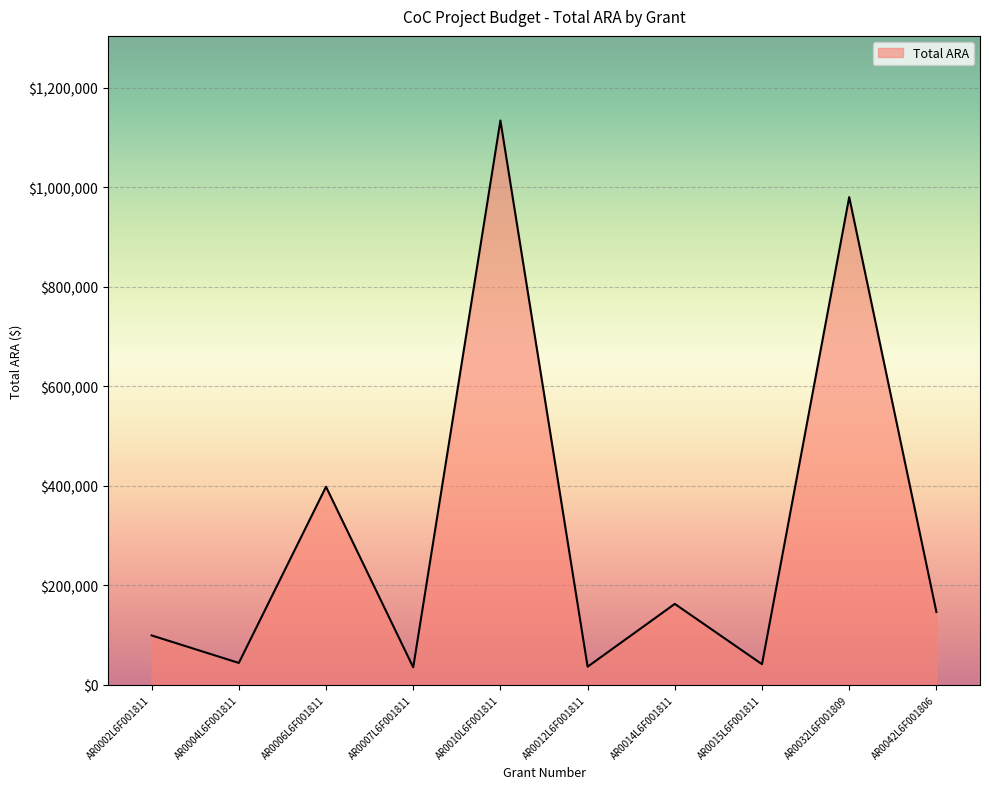

Where is the data nearest to the value 584546?

AR0006L6F001811